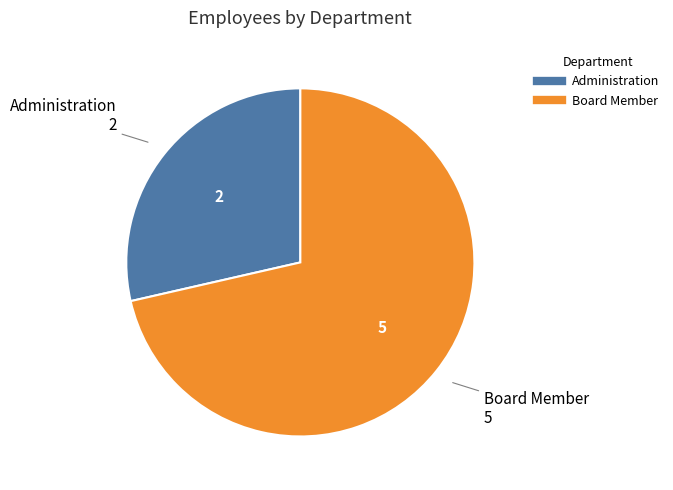

What is the ratio of the value at Board Member to the value at Administration?

2.5